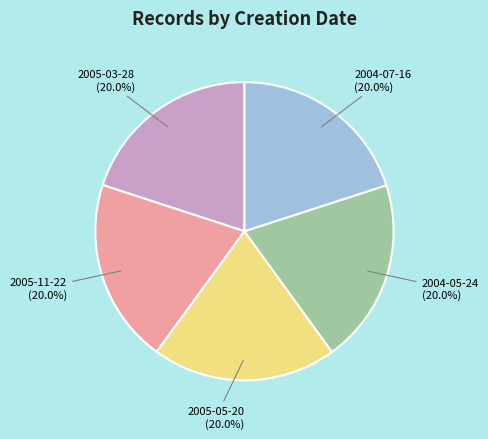

Is there a majority slice in this chart?

No